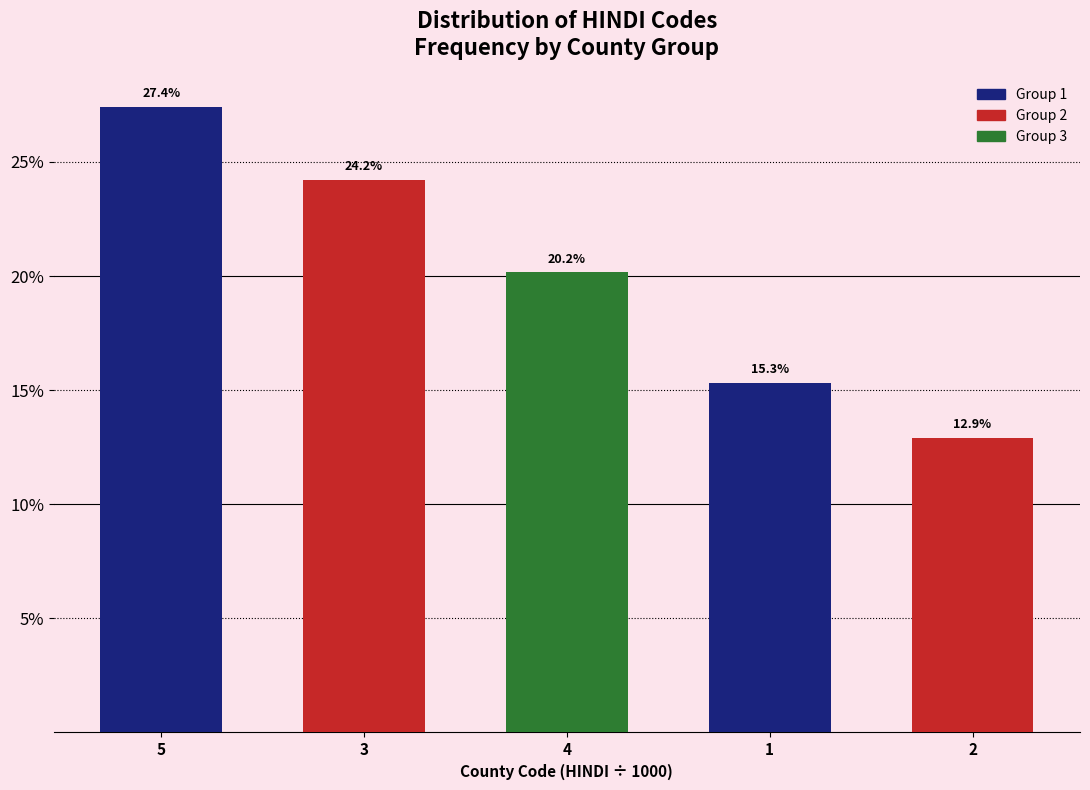

Reading left to right, what are all the values shown in this chart?

27.4	24.2	20.2	15.3	12.9